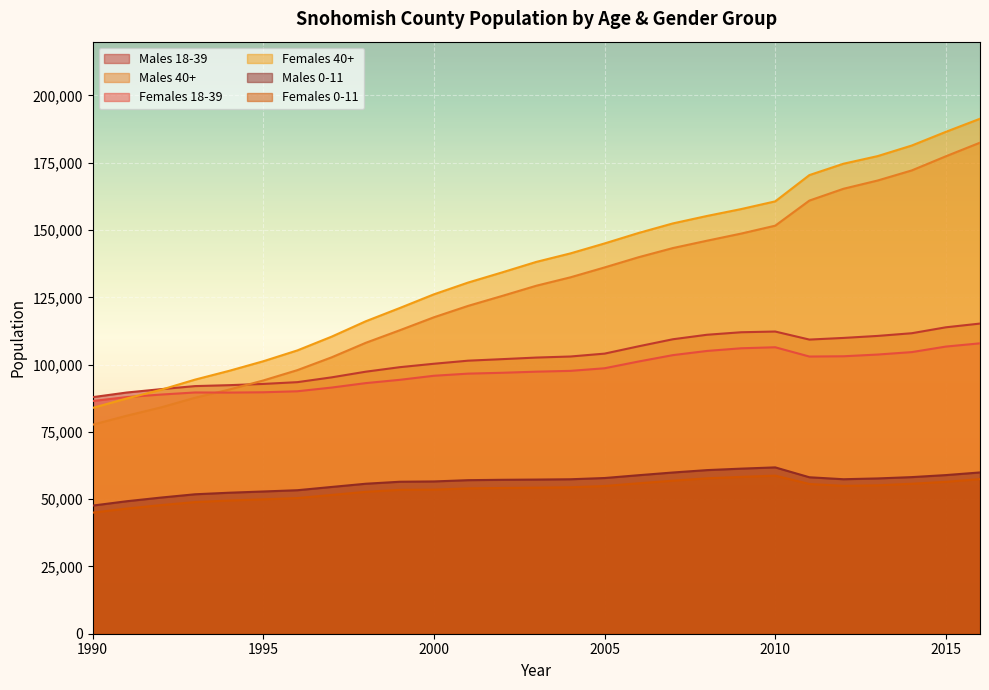

In Females 0-11, how many points are lower than both neighbors (excluding endpoints)?

1